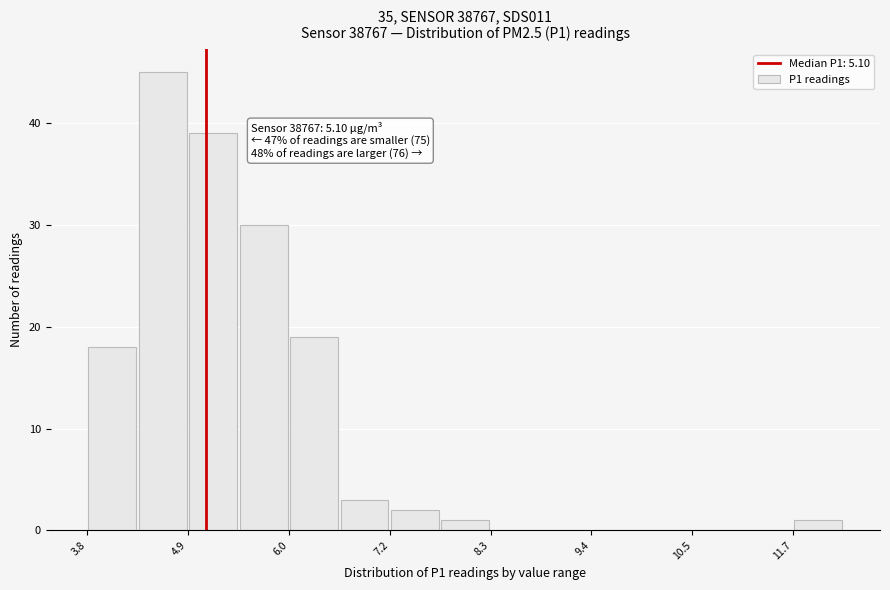

Around what value on the x-axis is the tallest bar? Give the approximate position of its centre, as read against the axis.

4.6